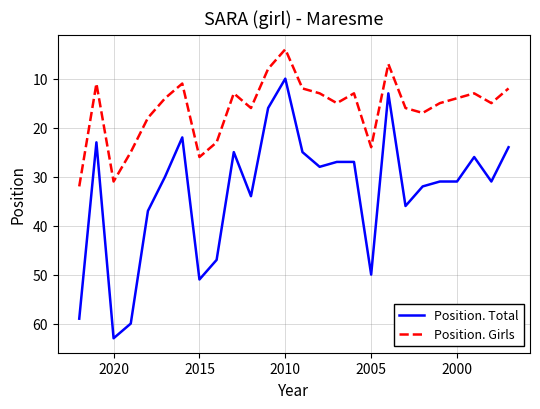

List the series in order of their overall mean, highest first.

Position. Total, Position. Girls